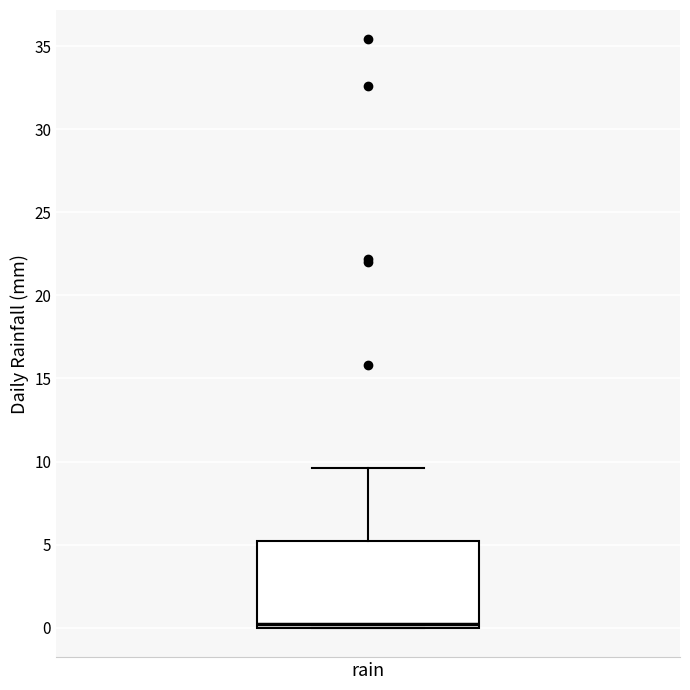

Read this box plot against the y-axis: the position of the median line, the range covered by the box, and the ends of both whiskers. The values are not printed on the chart, so give them approximately, as read against the axis.

median 0.0 (just above the box's lower edge), box 0.0 to 5.0, whiskers 0.0 to 9.5